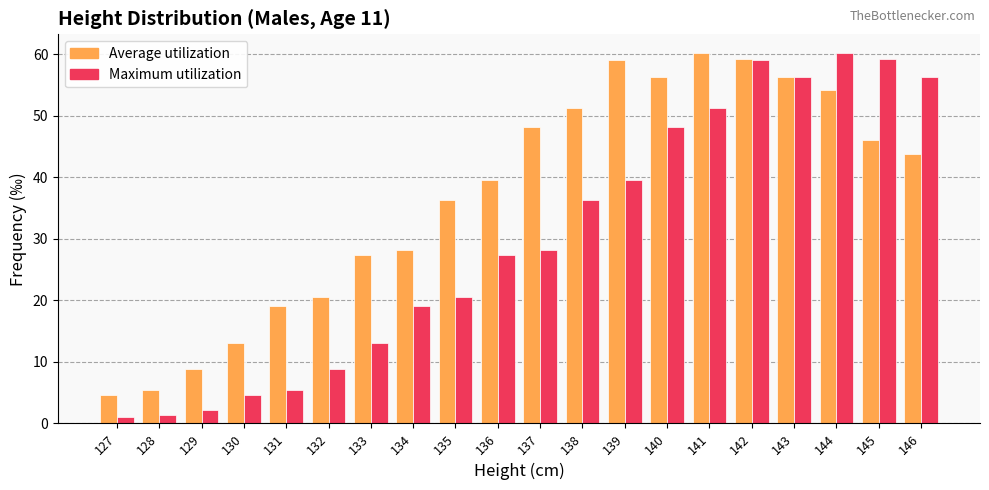

At which label does Maximum utilization first exceed 28?

137